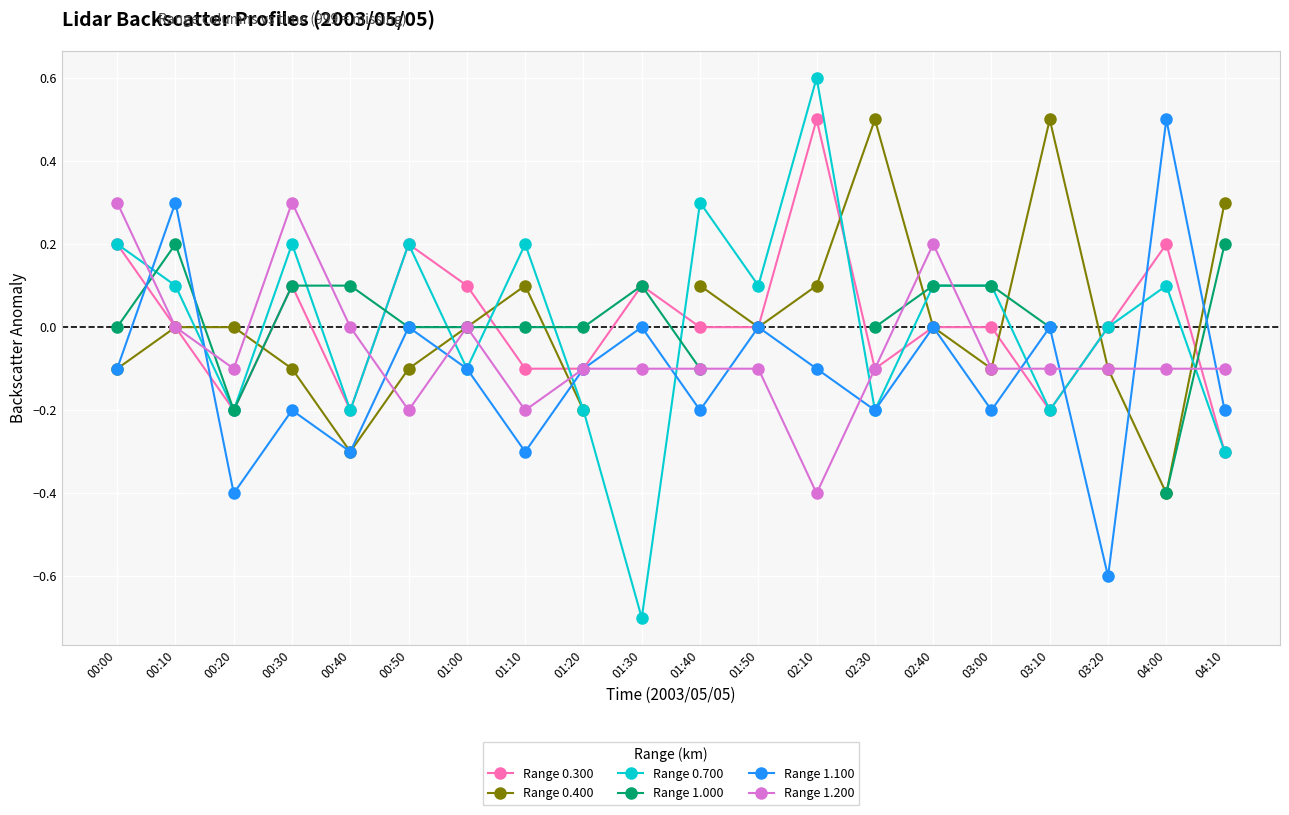

At which category does the chart reach its minimum across all series?

01:30